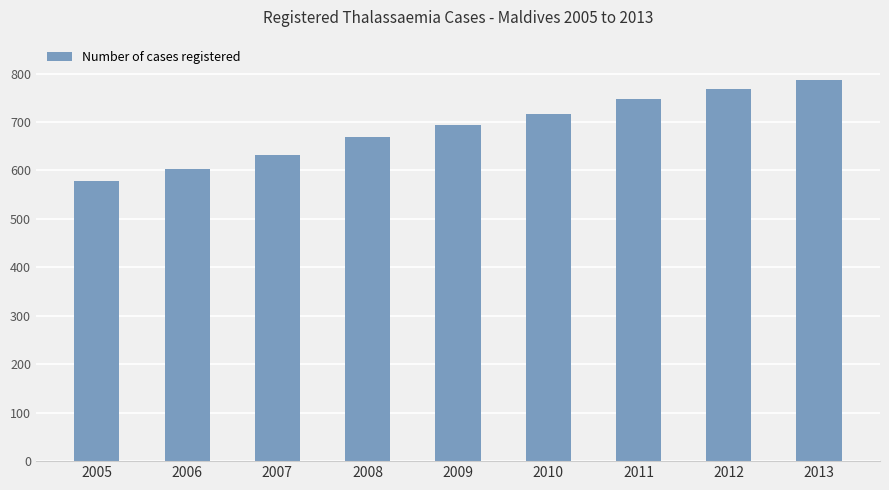

What is the sum of all values?

6197